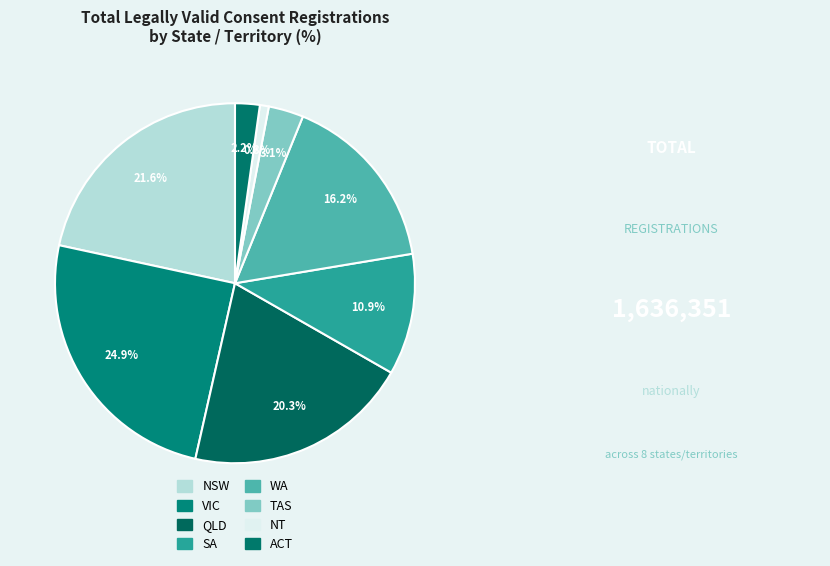

To the nearest percent, what is the difference between the largest and smallest slice percentages?

24%